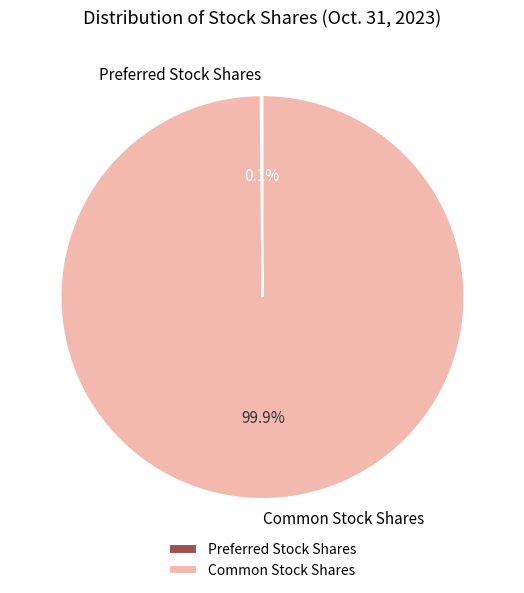

Is there a majority slice in this chart?

Yes